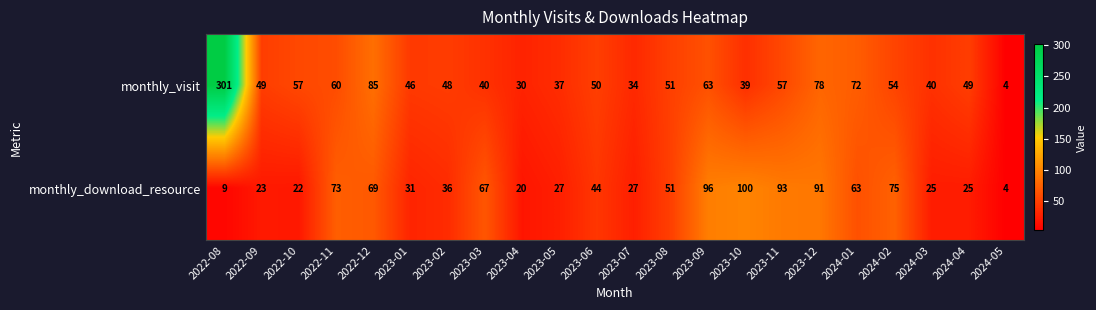

Which series has the largest range (max minus min)?

monthly_visit